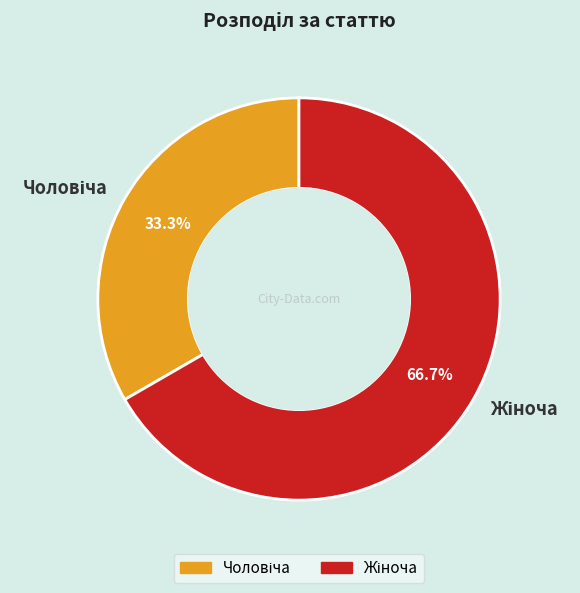

Is there any slice that represents more than half of the pie?

Yes